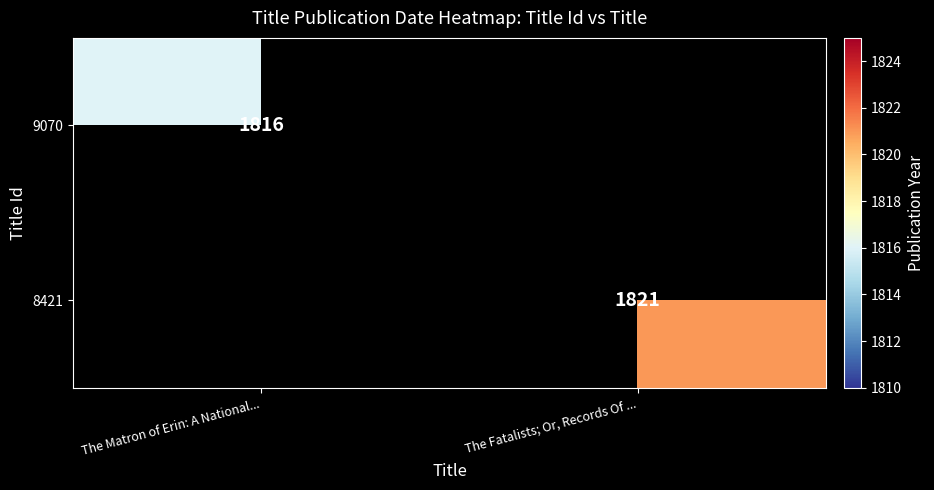

The 9070 series shows 1816 at The Matron of Erin: A National.... True or false?

True